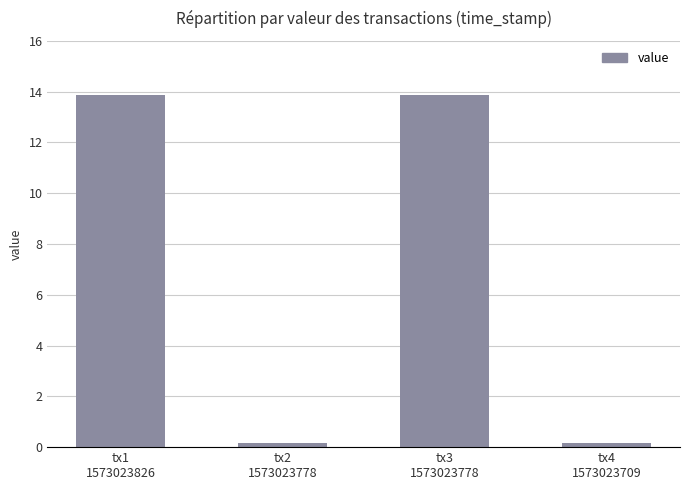

What is the difference between the second highest and minimum values?

13.7